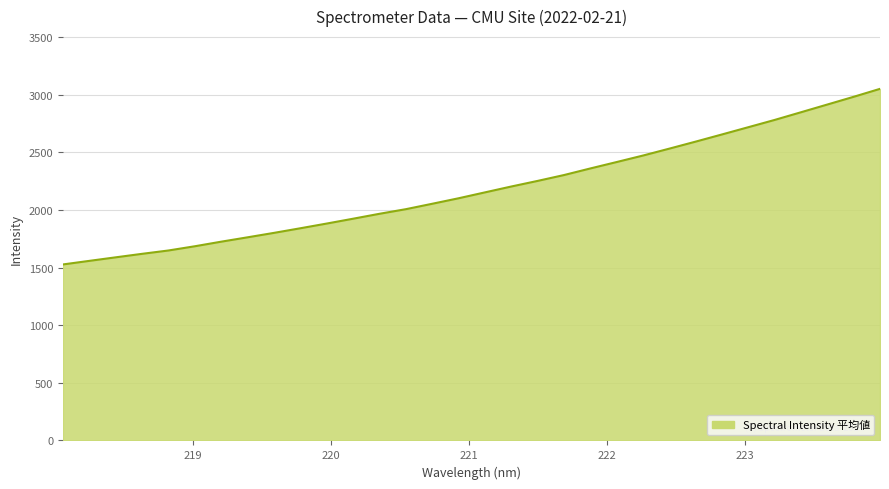

Reading right to left, extract all data points from this chart.

3050.1	2981.2	2914.1	2847.2	2780.5	2717.5	2654.6	2592.4	2531.4	2471.5	2415.2	2359.5	2302.2	2251.5	2202.8	2151.9	2100.8	2053.1	2006.2	1966.2	1923.5	1881.5	1840.7	1800.6	1762.2	1724.3	1684.6	1647.9	1618.9	1588.5	1557.8	1526.8